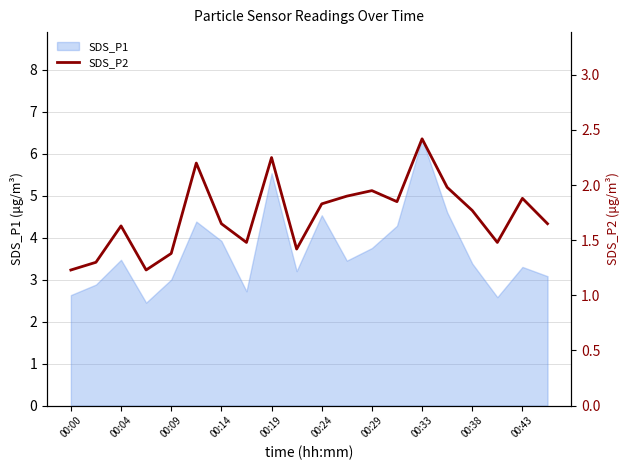

Reading left to right, transcribe all the data shown in this chart.

1.2	1.3	1.6	1.2	1.4	2.2	1.6	1.5	2.2	1.4	1.8	1.9	1.9	1.9	2.4	2.0	1.8	1.5	1.9	1.6